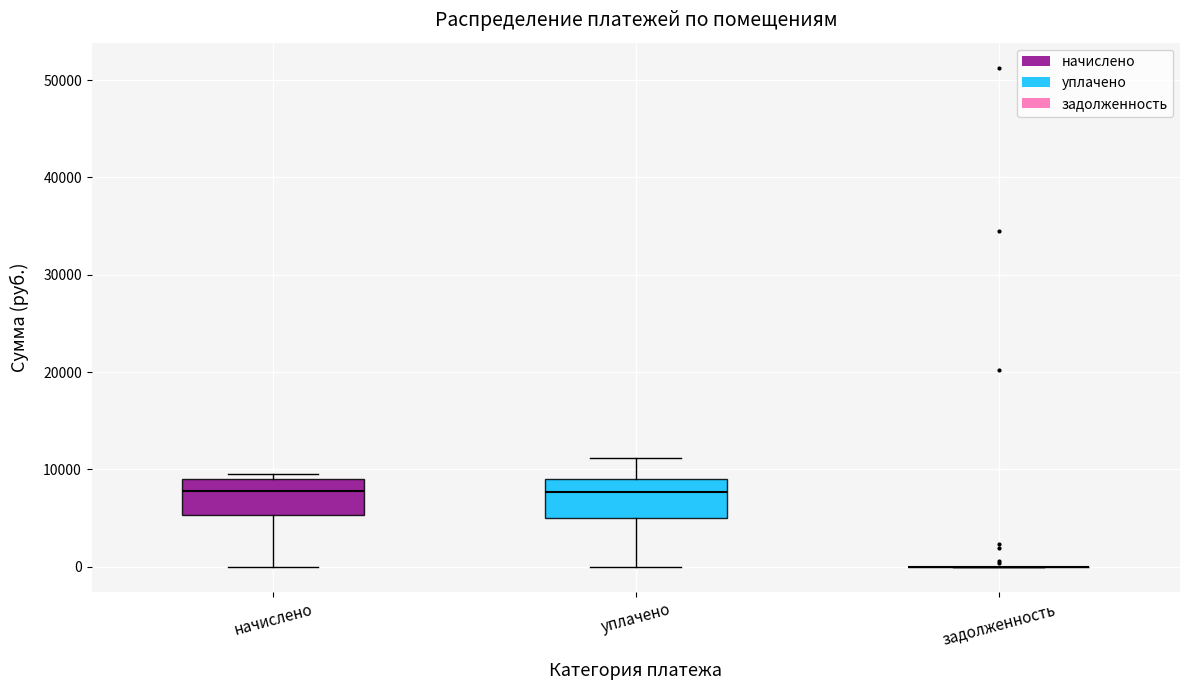

Reading left to right, read every box against the y-axis: the position of its median line, the range the box covers, and the ends of its whiskers. The values are not printed on the chart, so give them approximately, as read against the axis.

начислено: median 8000, box 5000 to 9000, whiskers 0 to 10000
уплачено: median 8000, box 5000 to 9000, whiskers 0 to 11000
задолженность: box collapsed to a line at 0, whiskers 0 to 0